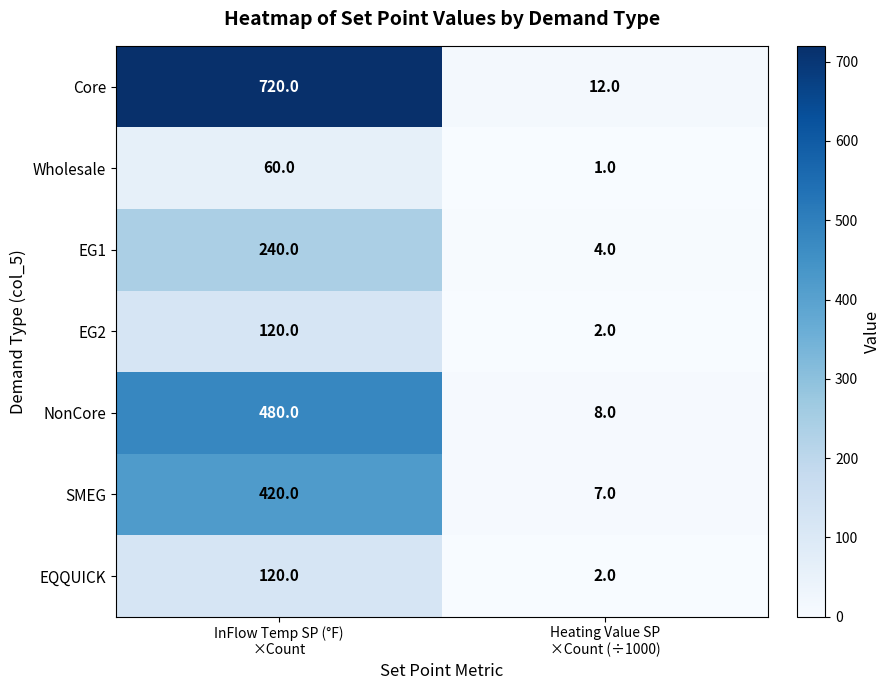

Which series has the largest range (max minus min)?

Core